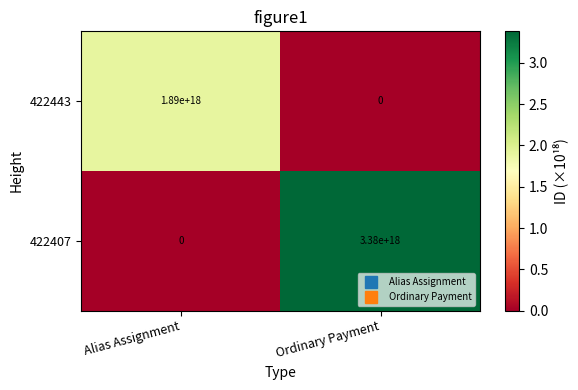

Is the value of 422443 at Alias Assignment greater than the value of 422407 at Ordinary Payment?

No